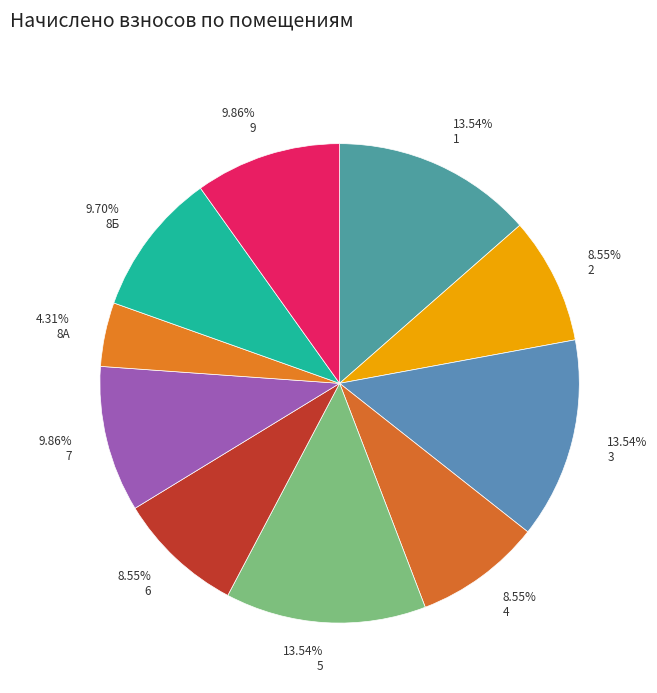

The 8А slice represents 13% of the pie. True or false?

False